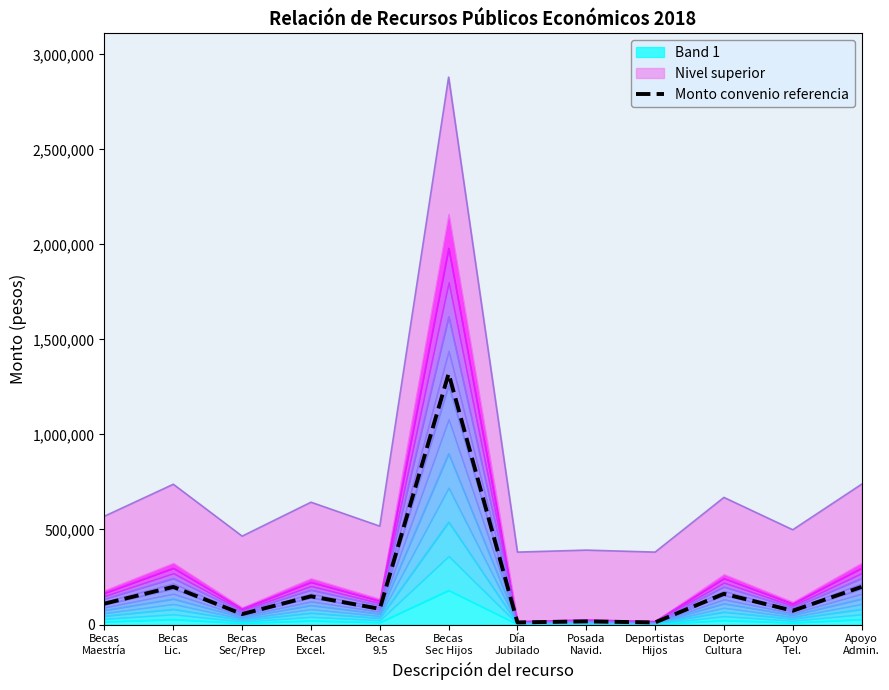

Reading left to right, what are all the values shown in this chart?

Becas
Maestría=110000.0	Becas
Lic.=198000.0	Becas
Sec/Prep=55000.0	Becas
Excel.=148500.0	Becas
9.5=82500.0	Becas
Sec Hijos=1320000.0	Día
Jubilado=11000.0	Posada
Navid.=16500.0	Deportistas
Hijos=11000.0	Deporte
Cultura=161700.0	Apoyo
Tel.=72600.0	Apoyo
Admin.=198000.0